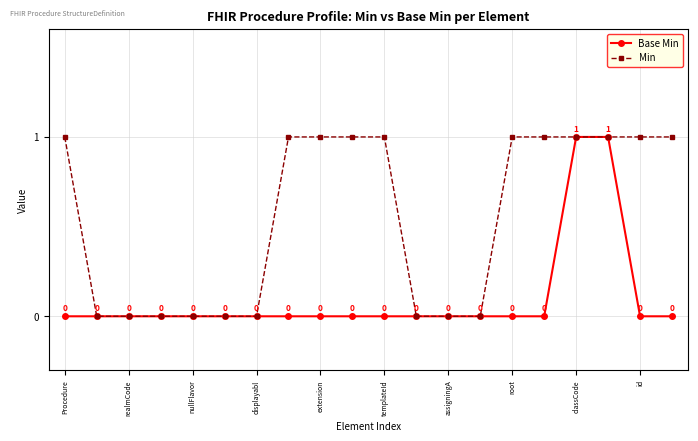

Count the Min values in the range 0 to 1.

20